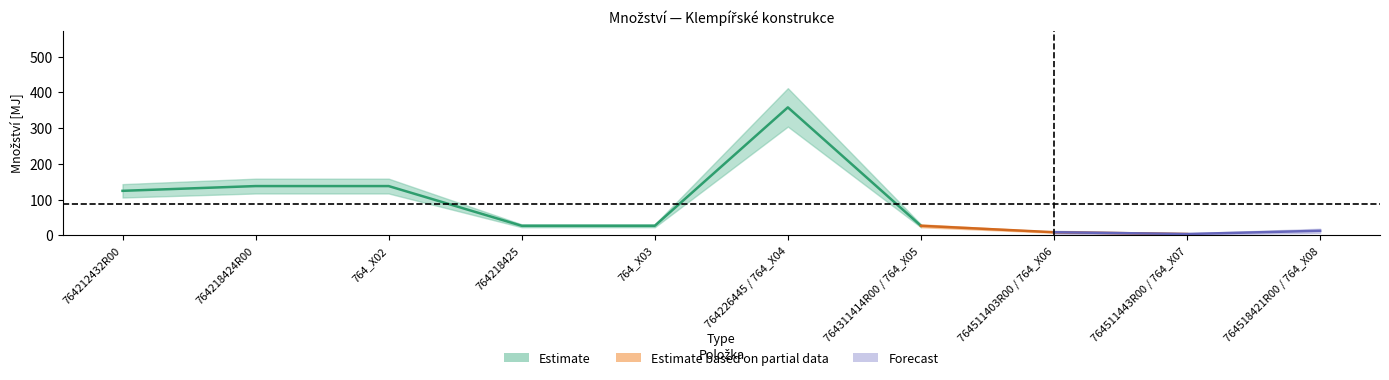

What is the difference between the maximum and minimum values in the upper series?

354.0